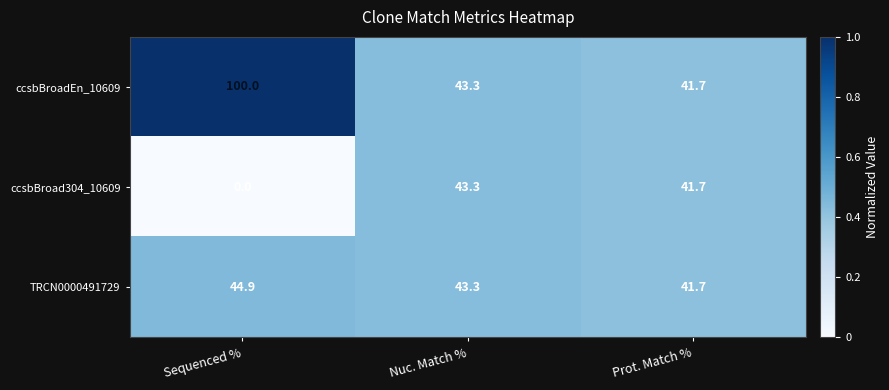

Which series has the largest range (max minus min)?

ccsbBroadEn_10609